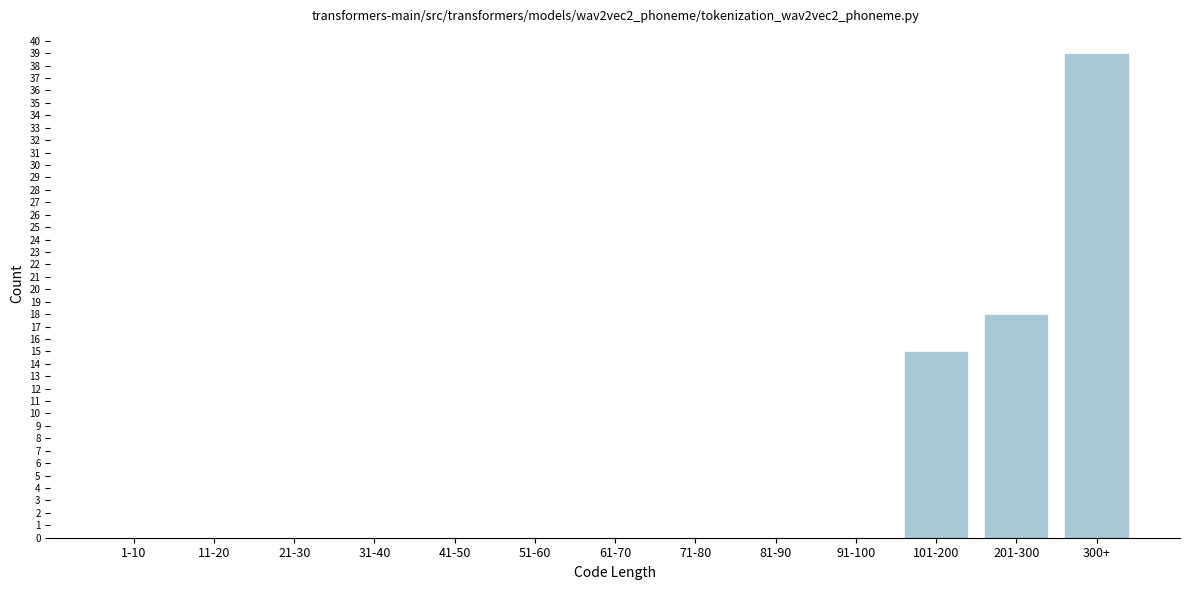

Reading right to left, extract all data points from this chart.

300+=39	201-300=18	101-200=15	91-100=0	81-90=0	71-80=0	61-70=0	51-60=0	41-50=0	31-40=0	21-30=0	11-20=0	1-10=0